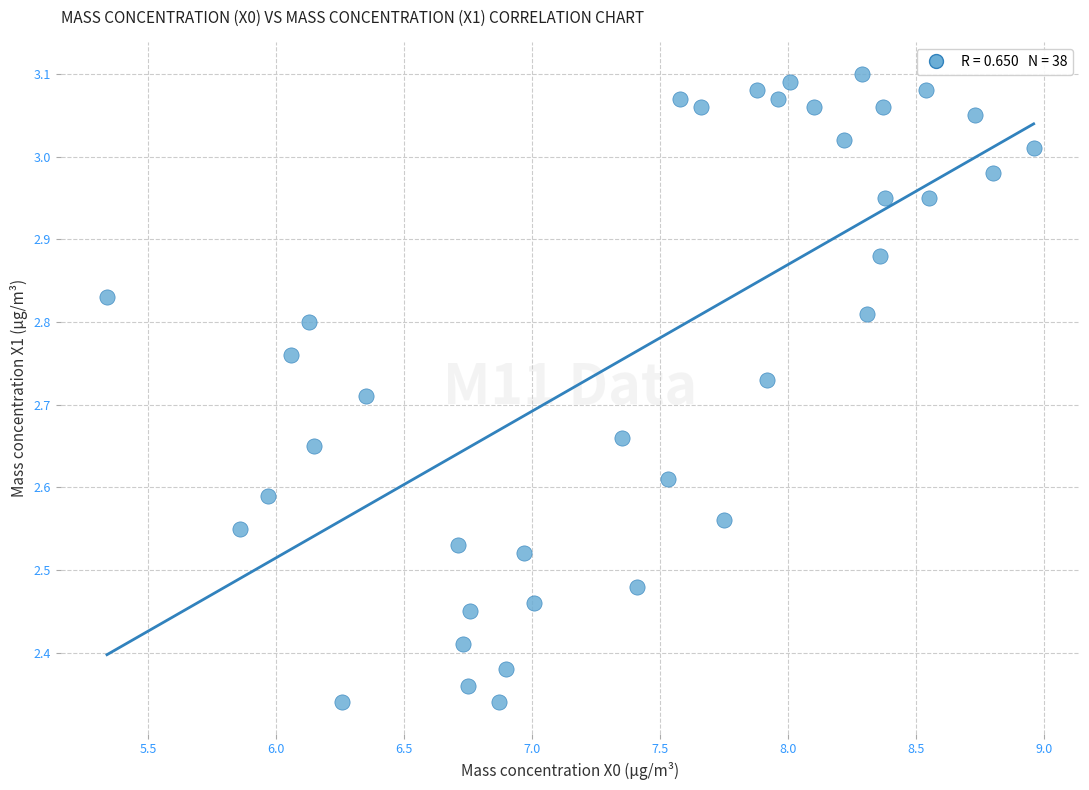

What is the range of X values (max minus min)?

3.6